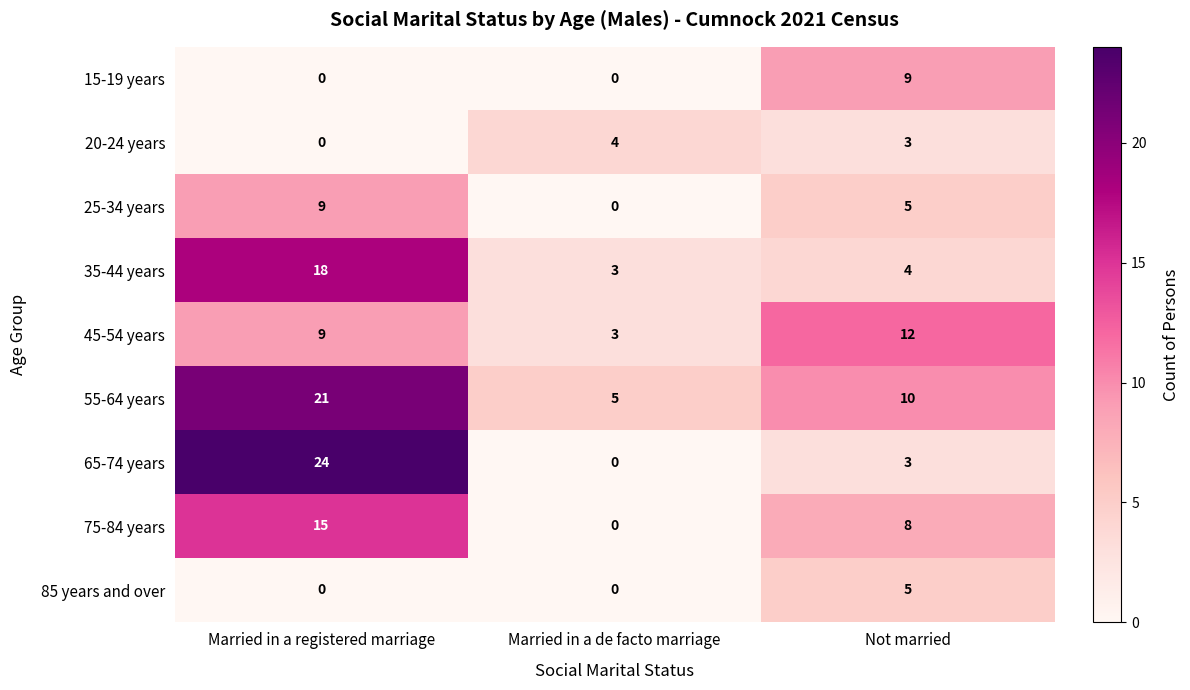

Which has a higher value, Married in a registered marriage or Married in a de facto marriage?

Married in a registered marriage